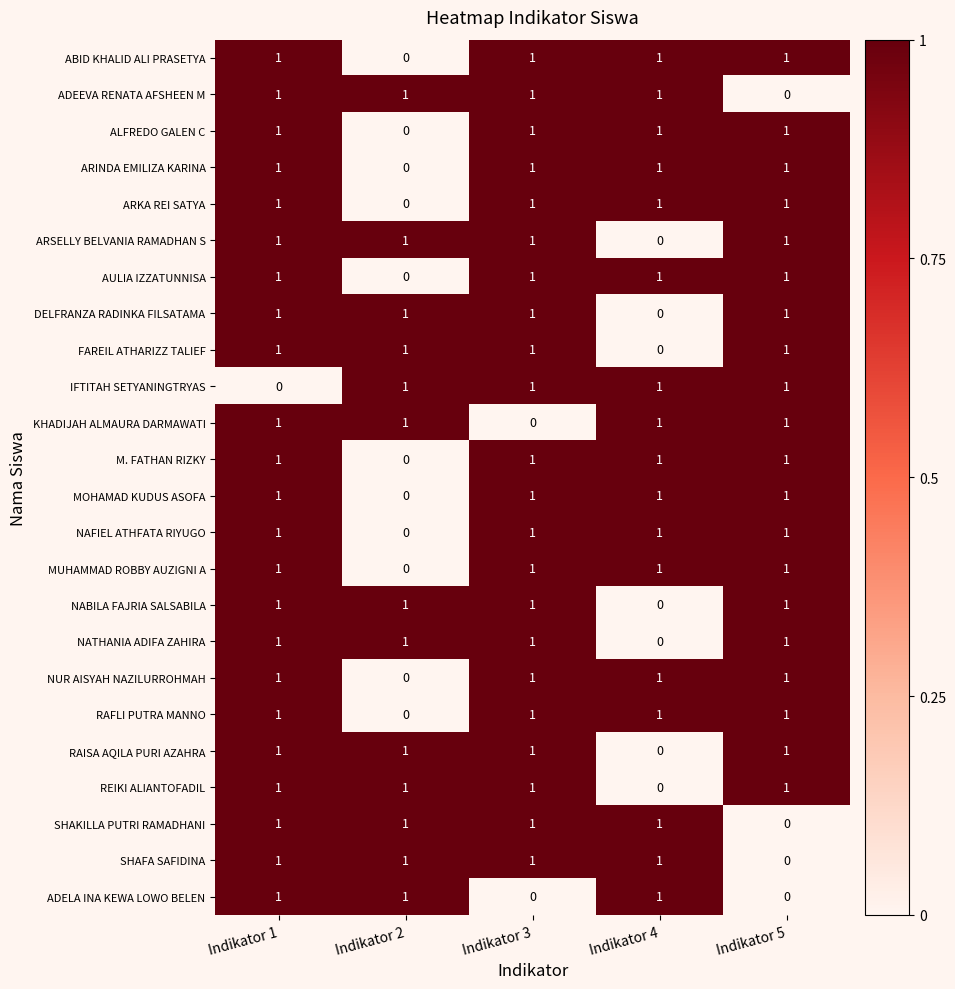

At which category is the sum across all series the highest?

Indikator 1